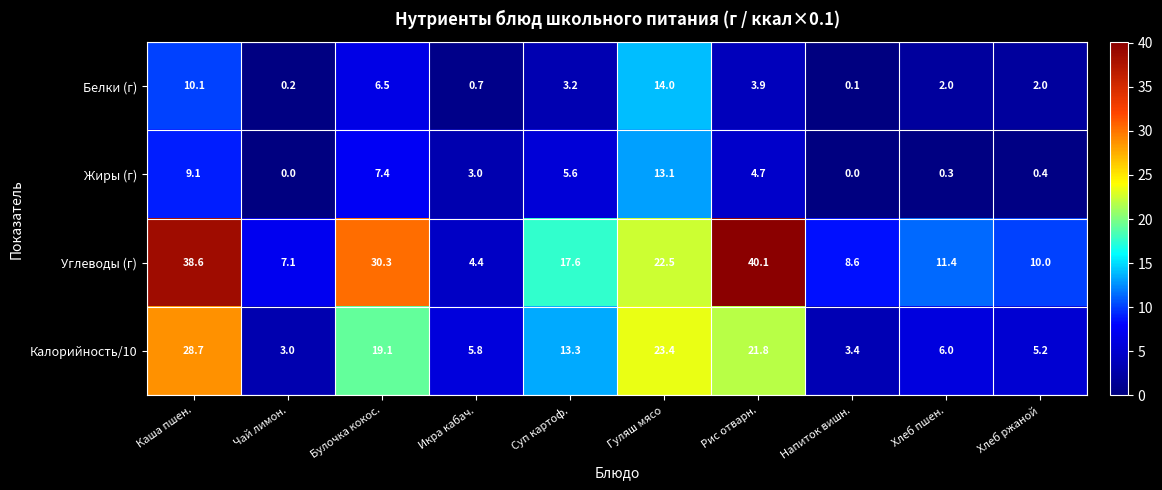

Which series changed the most between Рис отварн. and Напиток вишн.?

Углеводы (г)